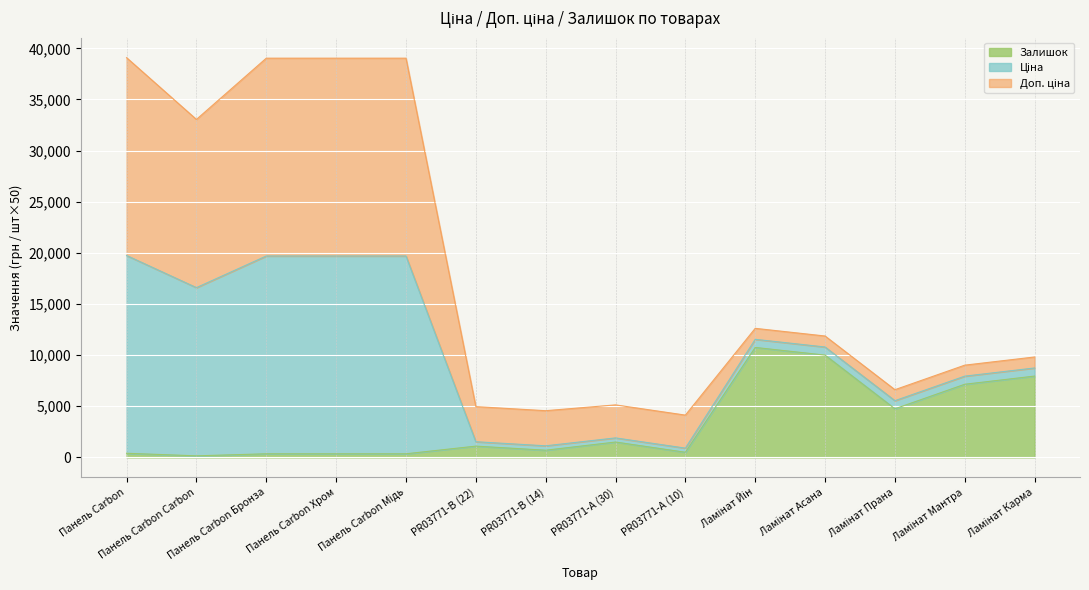

What is the difference between the maximum and minimum values in the Залишок series?

10600.0